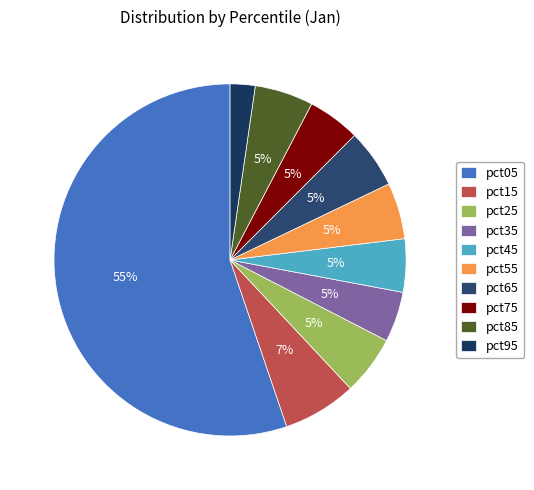

How many segments does this pie chart have?

10